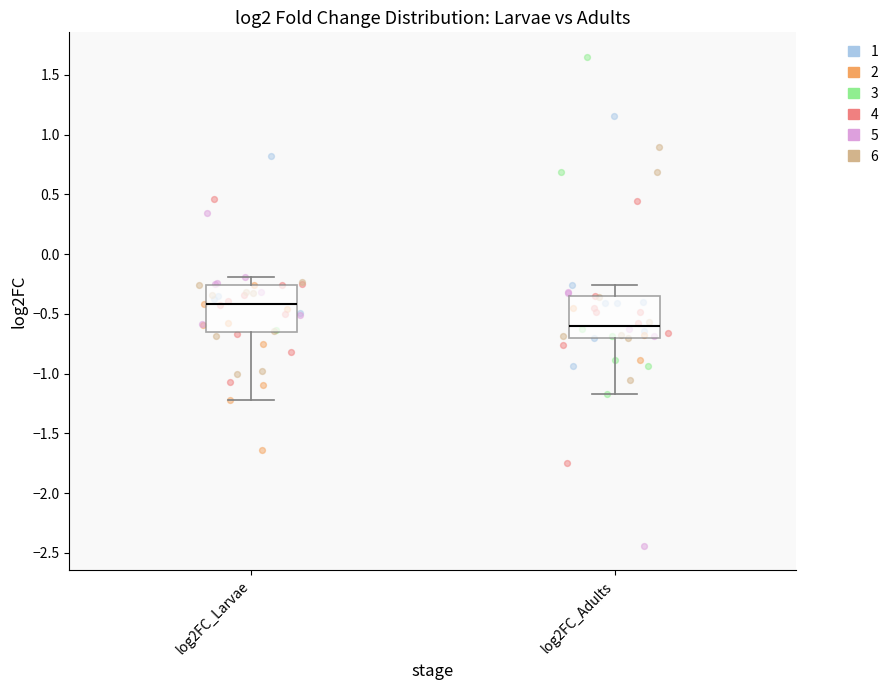

Reading left to right, read every box against the y-axis: the position of its median line, the range the box covers, and the ends of its whiskers. The values are not printed on the chart, so give them approximately, as read against the axis.

log2FC_Larvae: median -0.40, box -0.65 to -0.25, whiskers -1.20 to -0.20
log2FC_Adults: median -0.60, box -0.70 to -0.35, whiskers -1.15 to -0.25